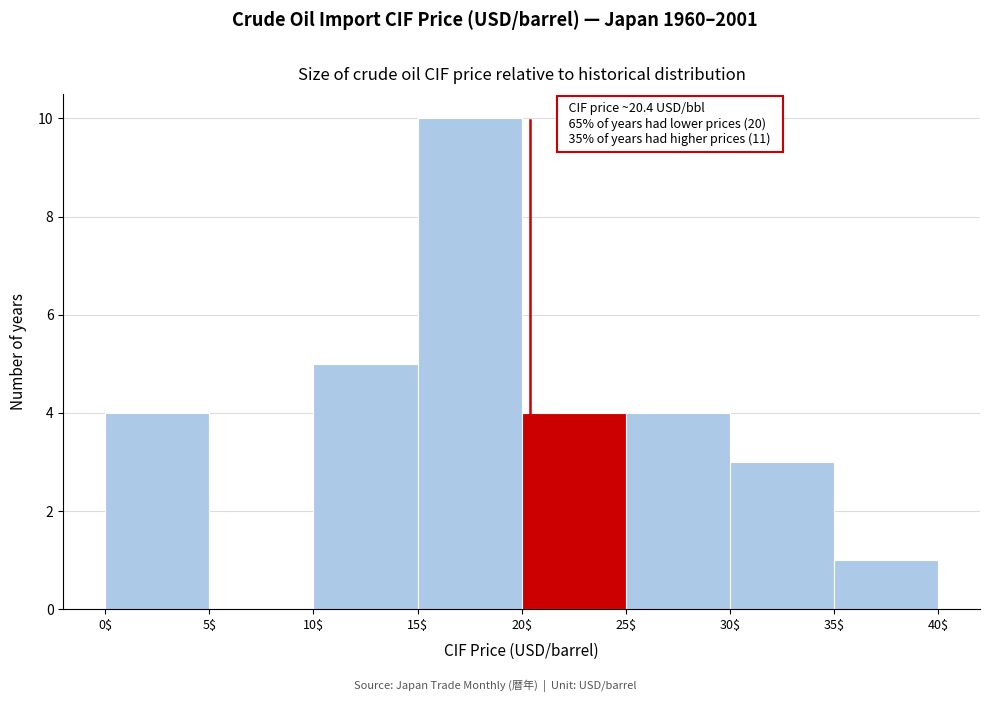

Which range on the x-axis has the tallest bar?

15$ to 20$